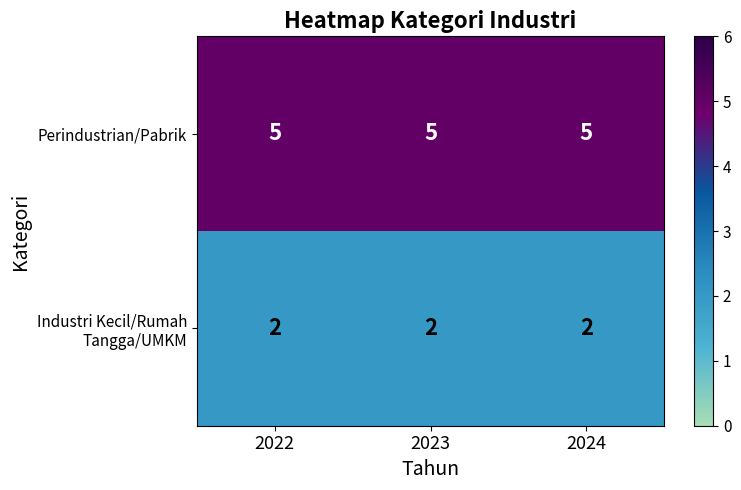

What is the greatest value displayed?

5